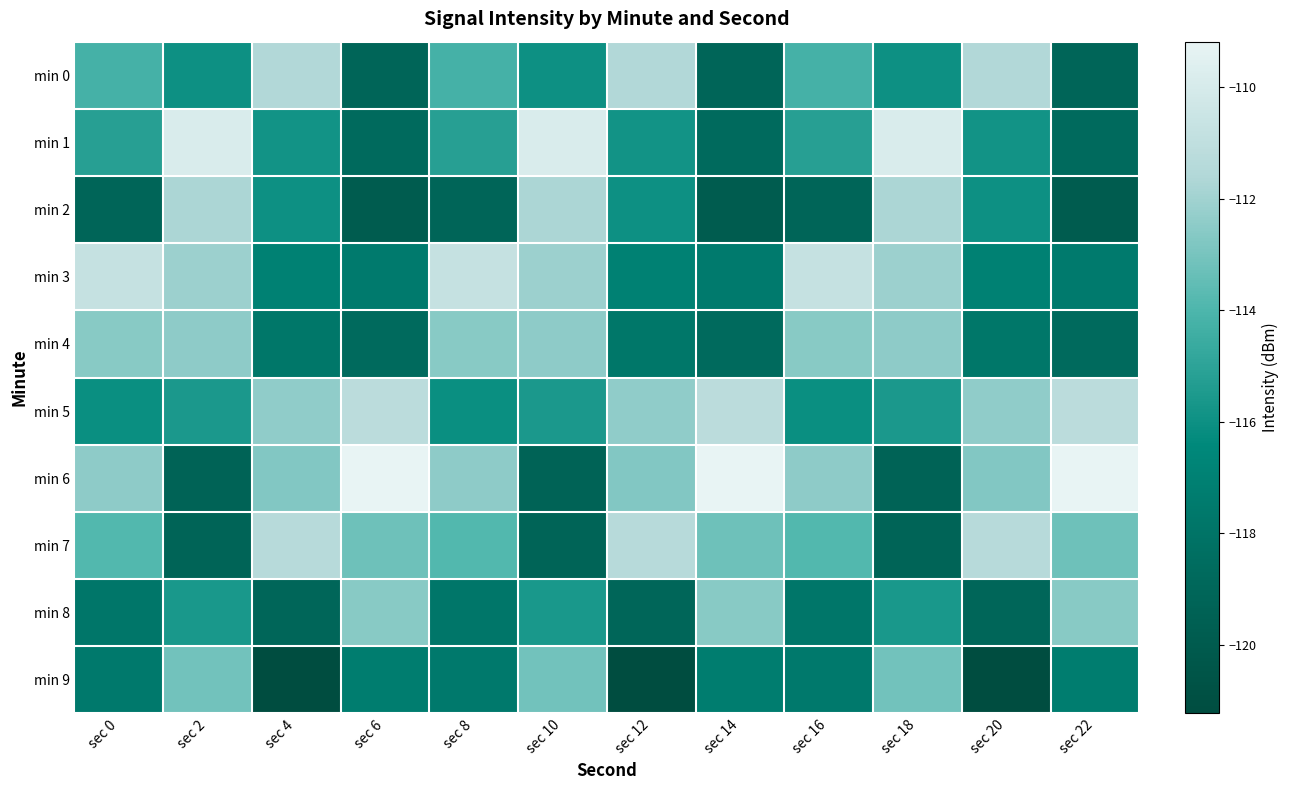

How many series are shown in this chart?

10